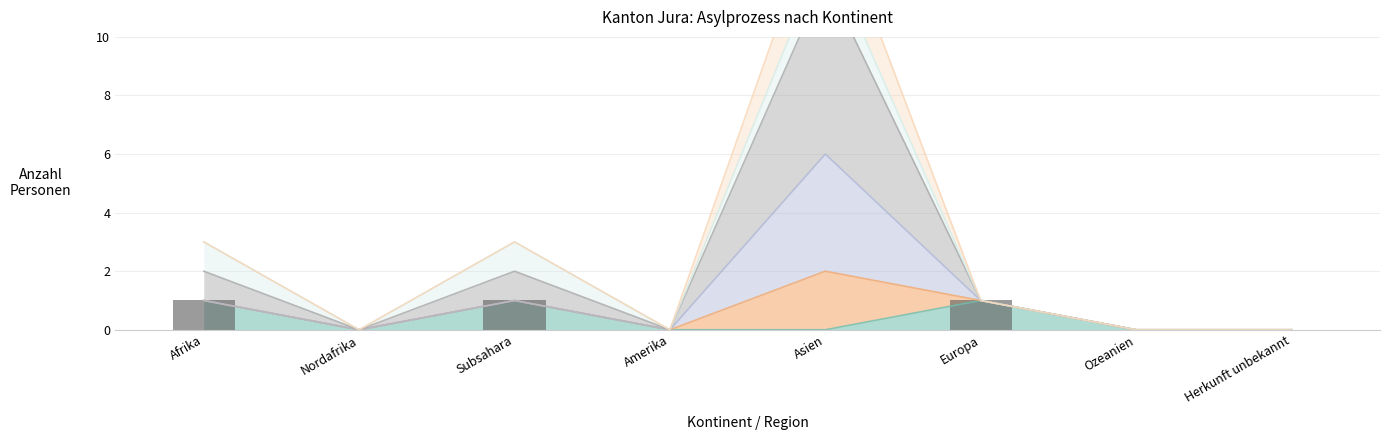

Rank the categories by value from lowest to highest.

Nordafrika, Amerika, Asien, Ozeanien, Herkunft unbekannt, Afrika, Subsahara, Europa